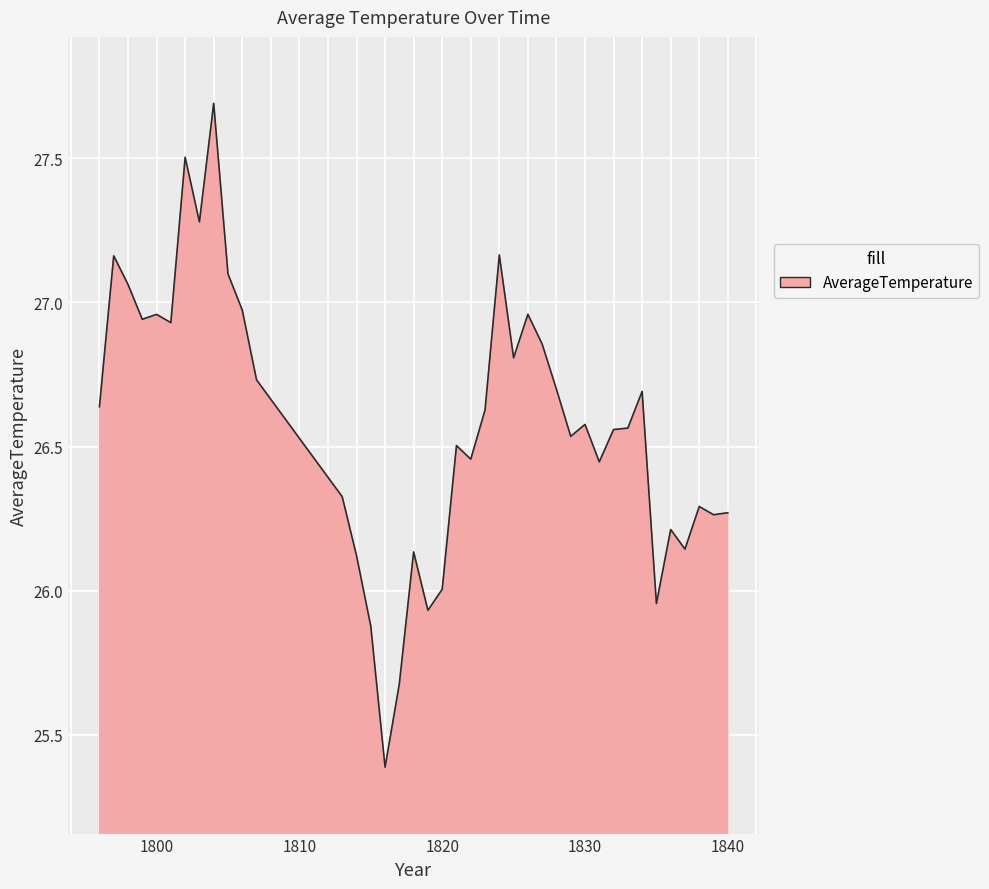

What is the greatest value displayed?

27.7